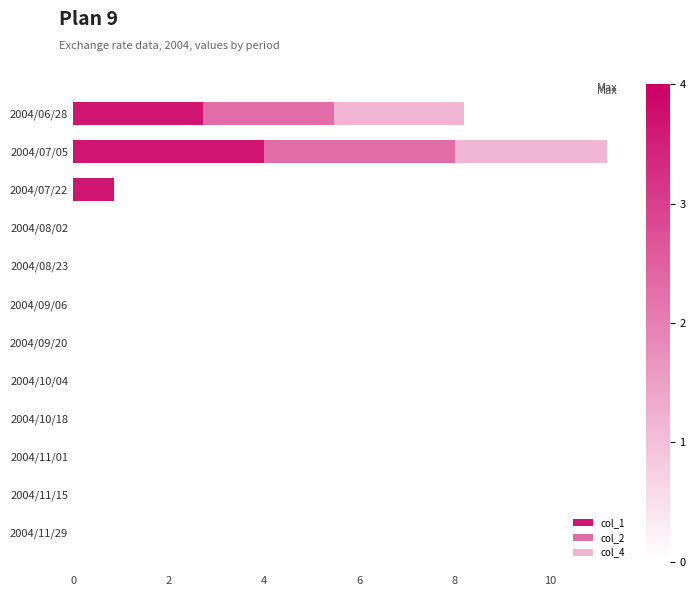

At which category is the sum across all series the highest?

2004/07/05